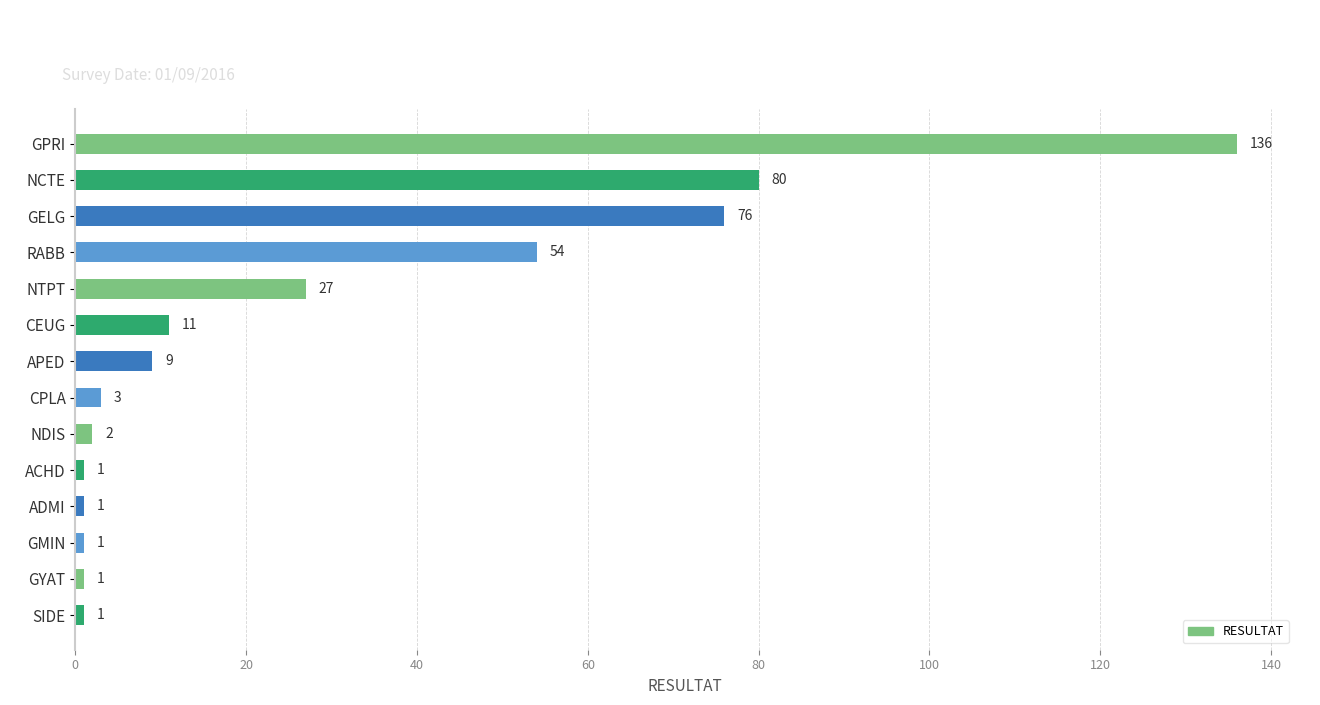

What is the label of the 6th bar from the bottom?

NDIS